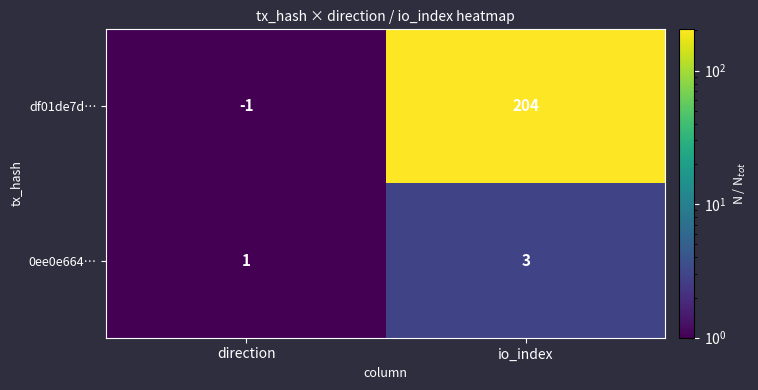

Reading right to left, transcribe all the data shown in this chart.

df01de7d…: io_index=204	direction=-1
0ee0e664…: io_index=3	direction=1